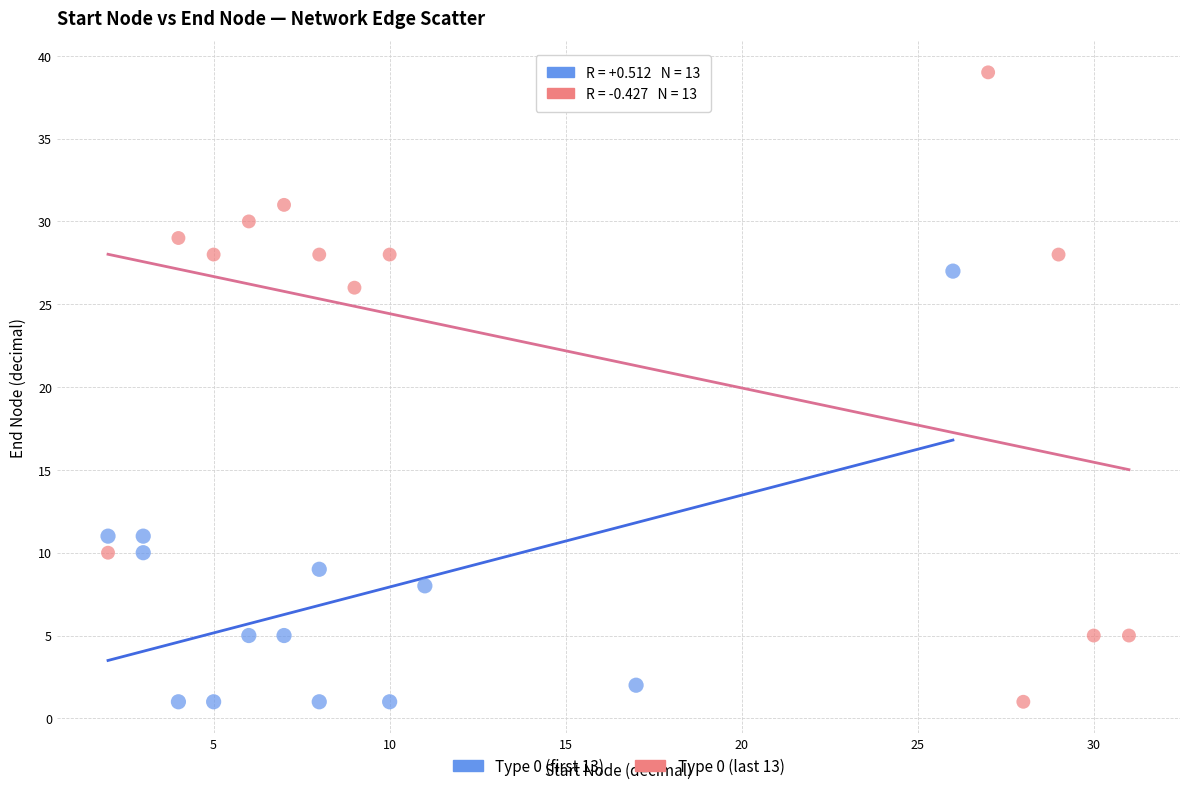

Which series reaches the maximum Y coordinate?

Type 0 (last 13)